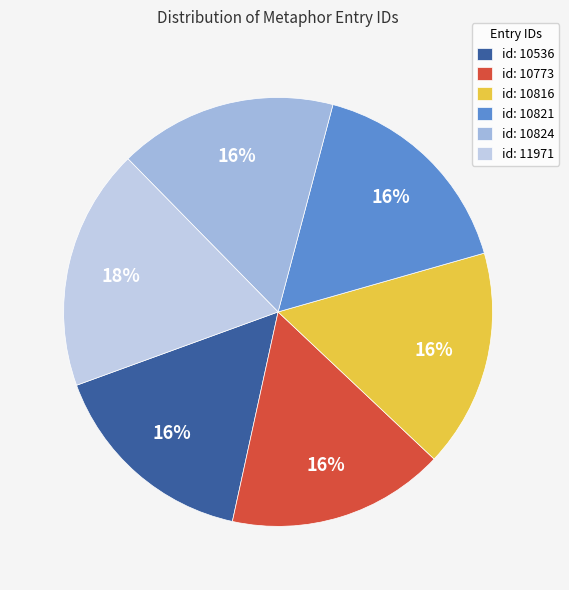

Does id: 10821 represent more than half of the total?

No